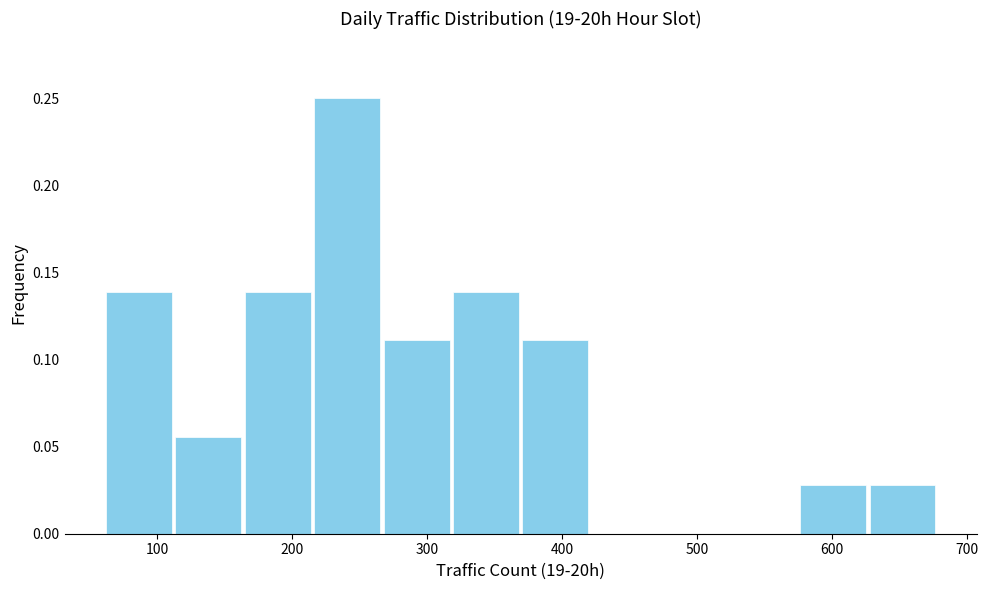

How tall is the bar that spans 110 to 160 on the x-axis? Neither the bar edges nor the heights are printed on the chart, so give them approximately, as read against the axes.

0.055